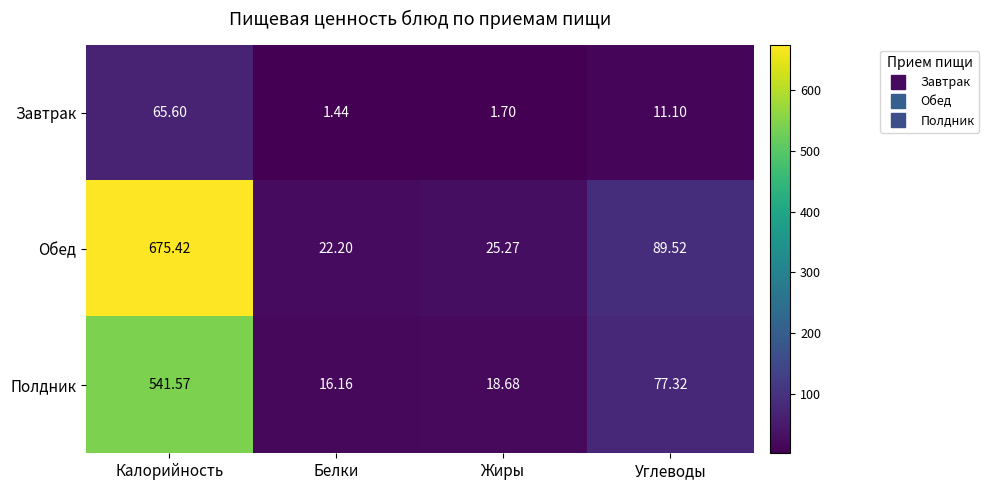

Where does the Завтрак series first go above 11?

Калорийность